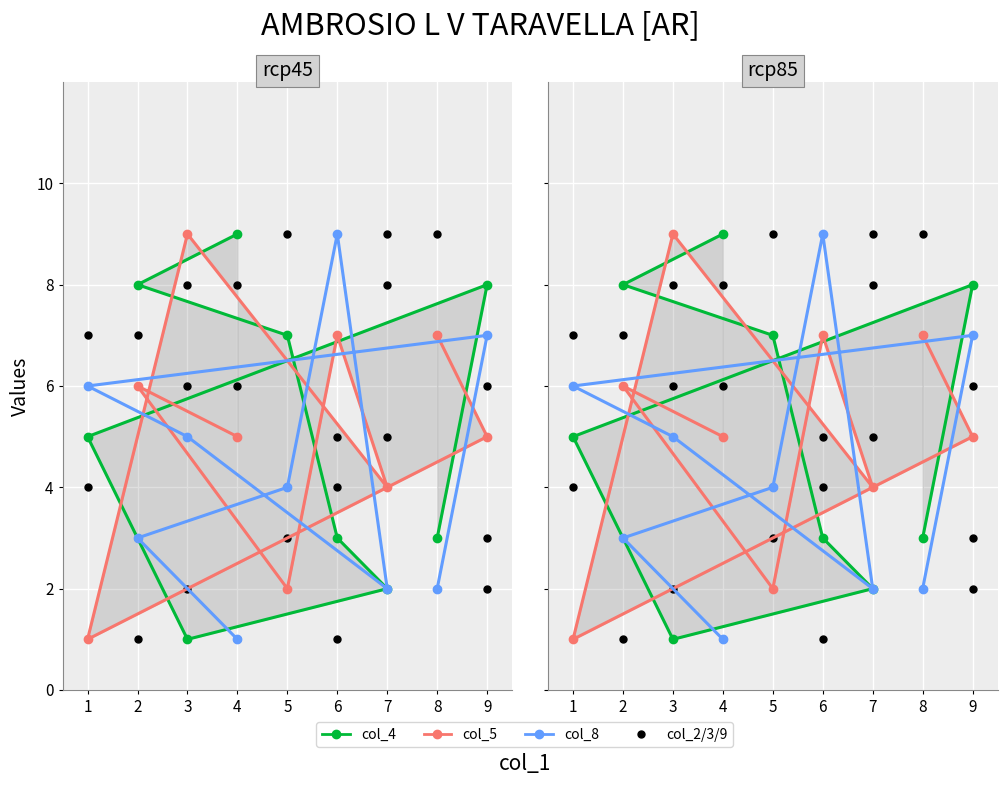

True or false: col_4 and col_5 intersect in this chart.

True